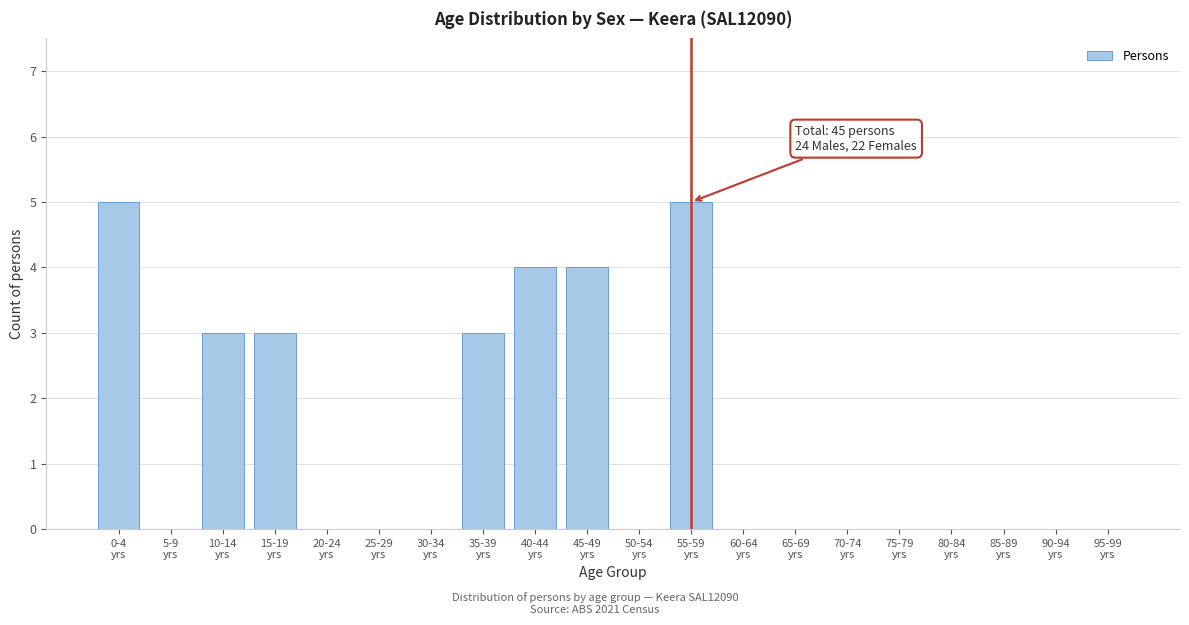

What is the sum of all values?

27